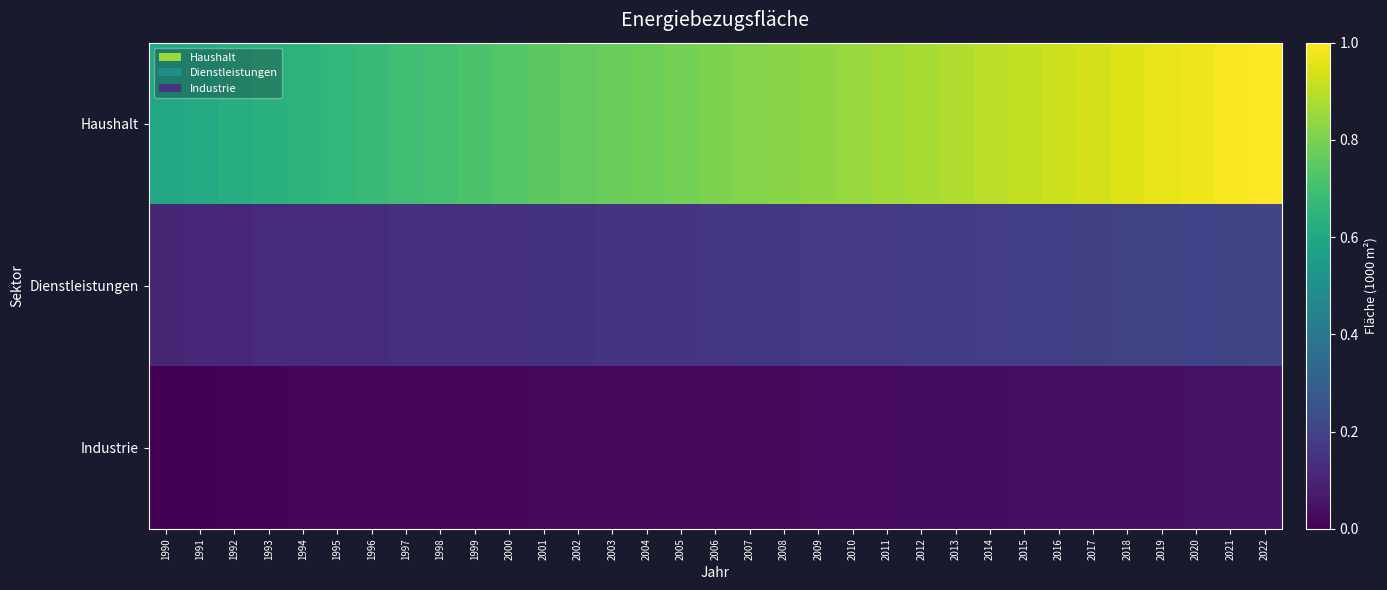

Reading left to right, transcribe all the data shown in this chart.

Haushalt: 1990=0.6	1991=0.6	1992=0.6	1993=0.6	1994=0.6	1995=0.7	1996=0.7	1997=0.7	1998=0.7	1999=0.7	2000=0.7	2001=0.7	2002=0.8	2003=0.8	2004=0.8	2005=0.8	2006=0.8	2007=0.8	2008=0.8	2009=0.8	2010=0.8	2011=0.9	2012=0.9	2013=0.9	2014=0.9	2015=0.9	2016=0.9	2017=0.9	2018=0.9	2019=1.0	2020=1.0	2021=1.0	2022=1.0
Dienstleistungen: 1990=0.1	1991=0.1	1992=0.1	1993=0.1	1994=0.1	1995=0.1	1996=0.1	1997=0.1	1998=0.1	1999=0.1	2000=0.1	2001=0.1	2002=0.1	2003=0.2	2004=0.2	2005=0.2	2006=0.2	2007=0.2	2008=0.2	2009=0.2	2010=0.2	2011=0.2	2012=0.2	2013=0.2	2014=0.2	2015=0.2	2016=0.2	2017=0.2	2018=0.2	2019=0.2	2020=0.2	2021=0.2	2022=0.2
Industrie: 1990=0.0	1991=0.0	1992=0.0	1993=0.0	1994=0.0	1995=0.0	1996=0.0	1997=0.0	1998=0.0	1999=0.0	2000=0.0	2001=0.0	2002=0.0	2003=0.0	2004=0.0	2005=0.0	2006=0.0	2007=0.0	2008=0.0	2009=0.0	2010=0.0	2011=0.0	2012=0.0	2013=0.0	2014=0.0	2015=0.0	2016=0.0	2017=0.0	2018=0.0	2019=0.0	2020=0.0	2021=0.0	2022=0.0